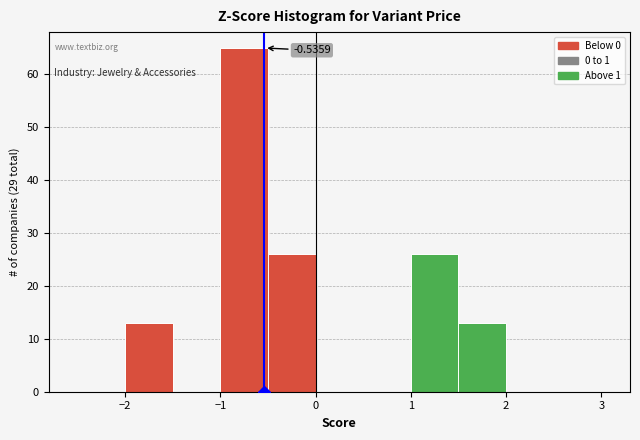

Over which range of the x-axis is the bar tallest?

-1.0 to -0.5